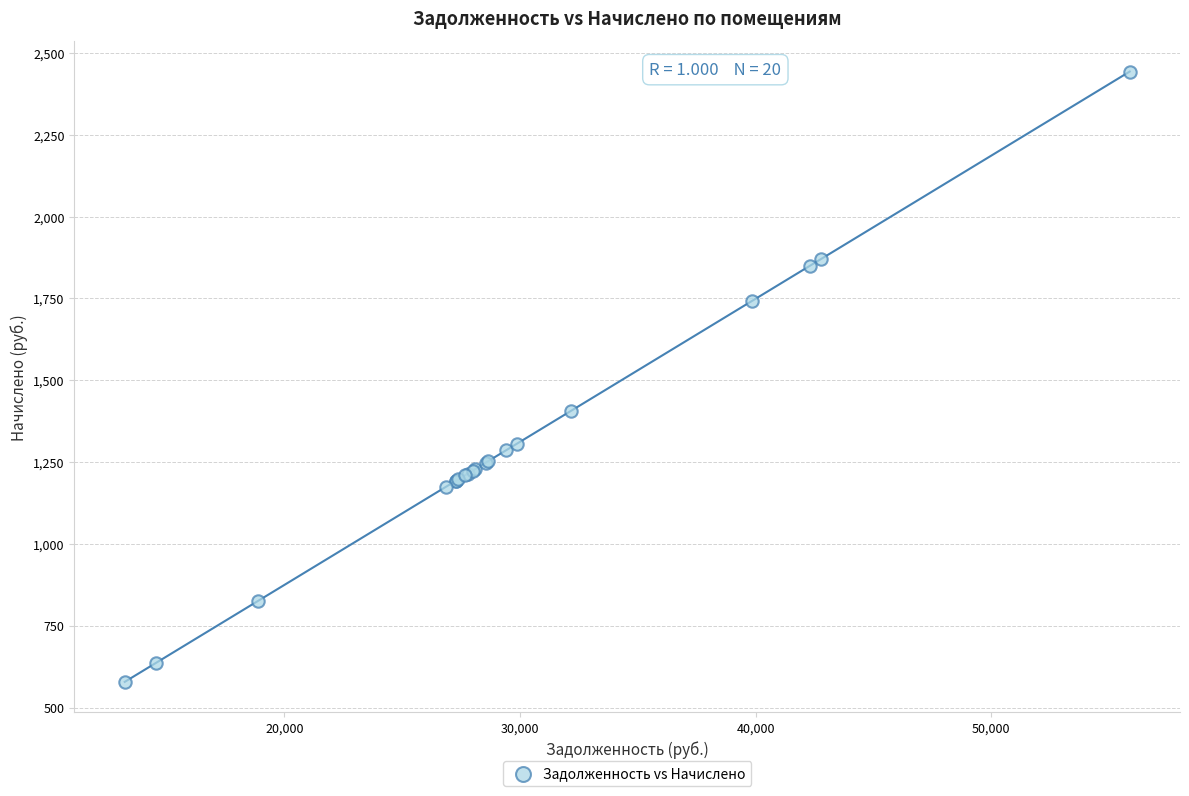

What Y value in the scatter plot is closest to 1510?

1406.4